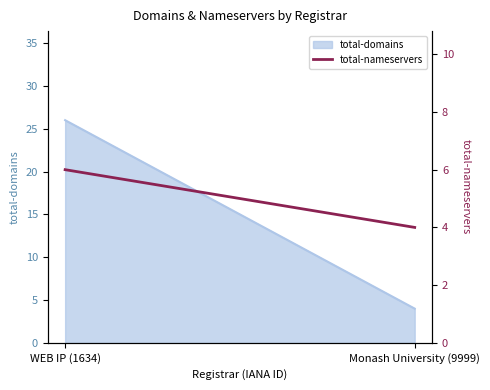

Is it true that the value at WEB IP (1634) is 10?

False